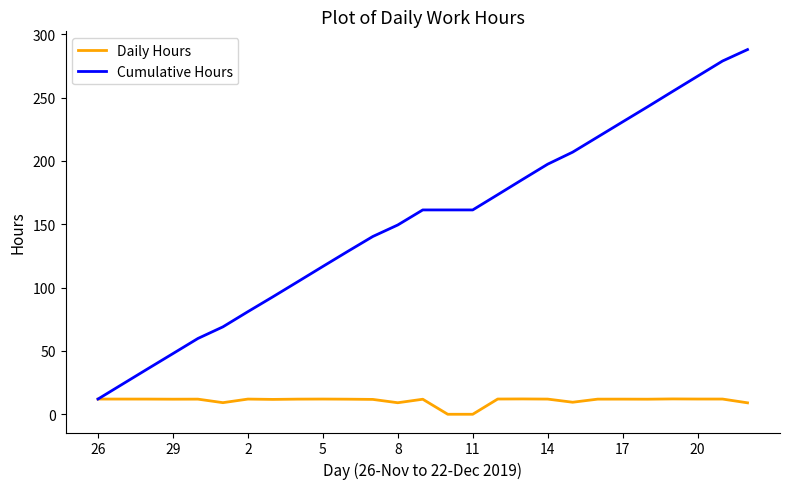

What is the highest value of the Cumulative Hours series?

287.9